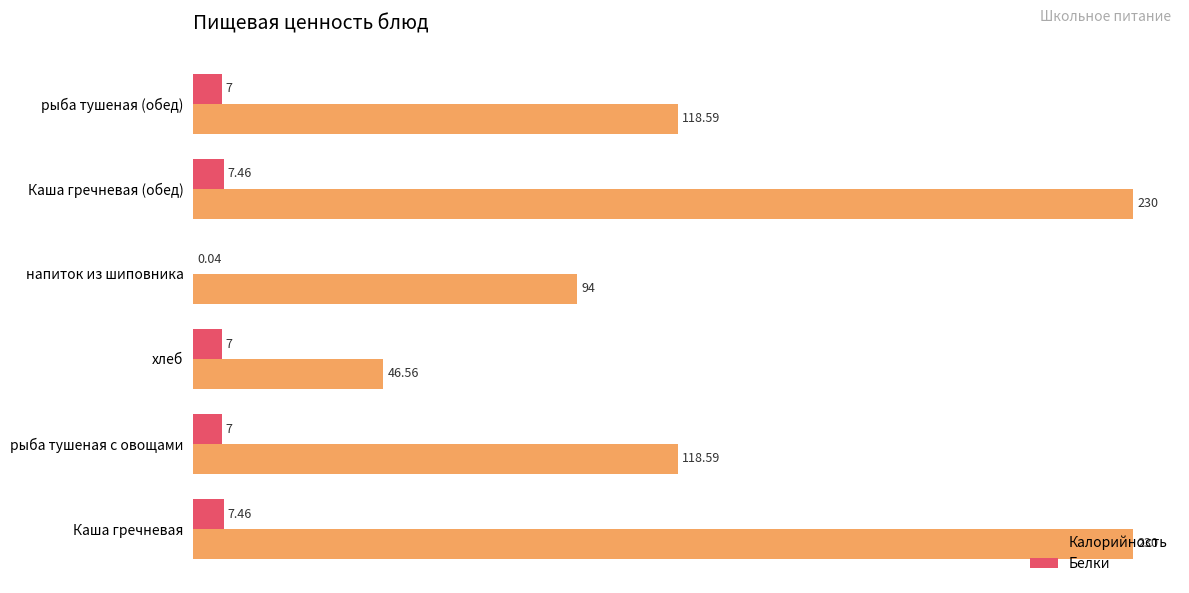

Which series has the largest total across all categories?

Калорийность